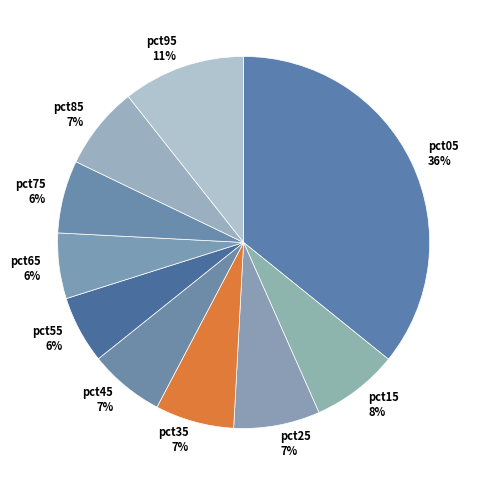

What percentage is the pct25 slice, to the nearest percent?

7%